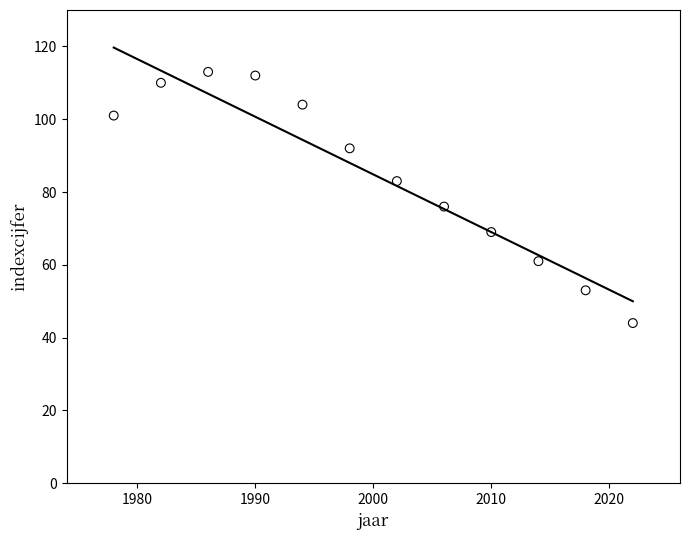

What is the range of X values (max minus min)?

44